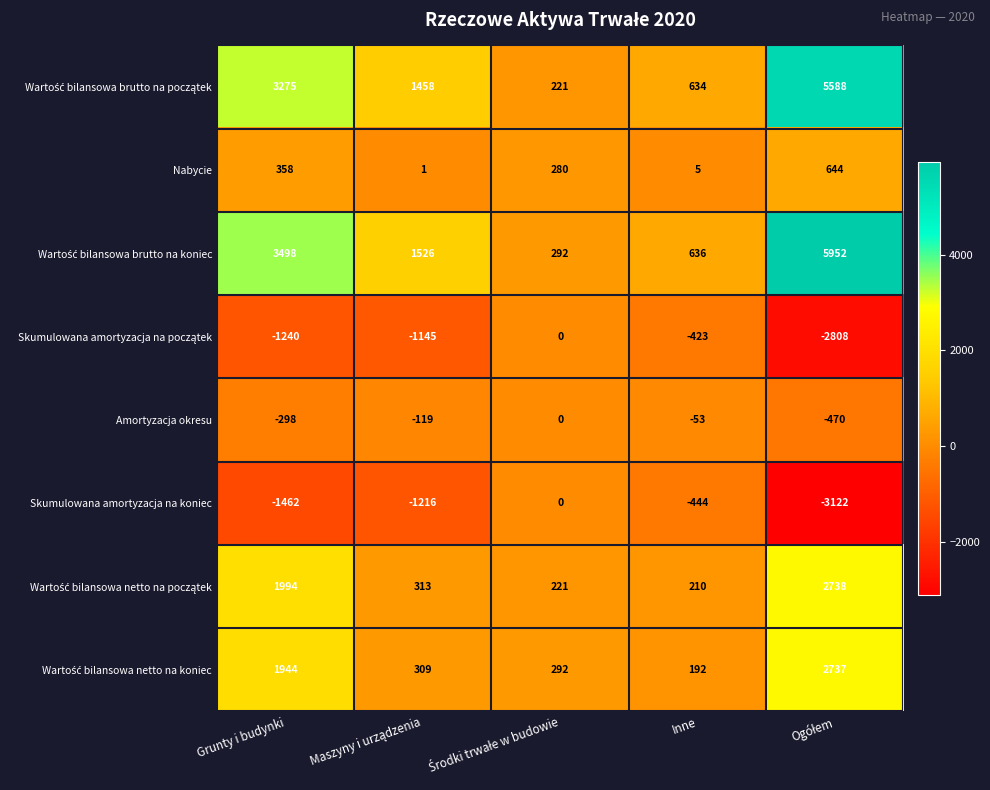

What is the total value across all series at Inne?

757